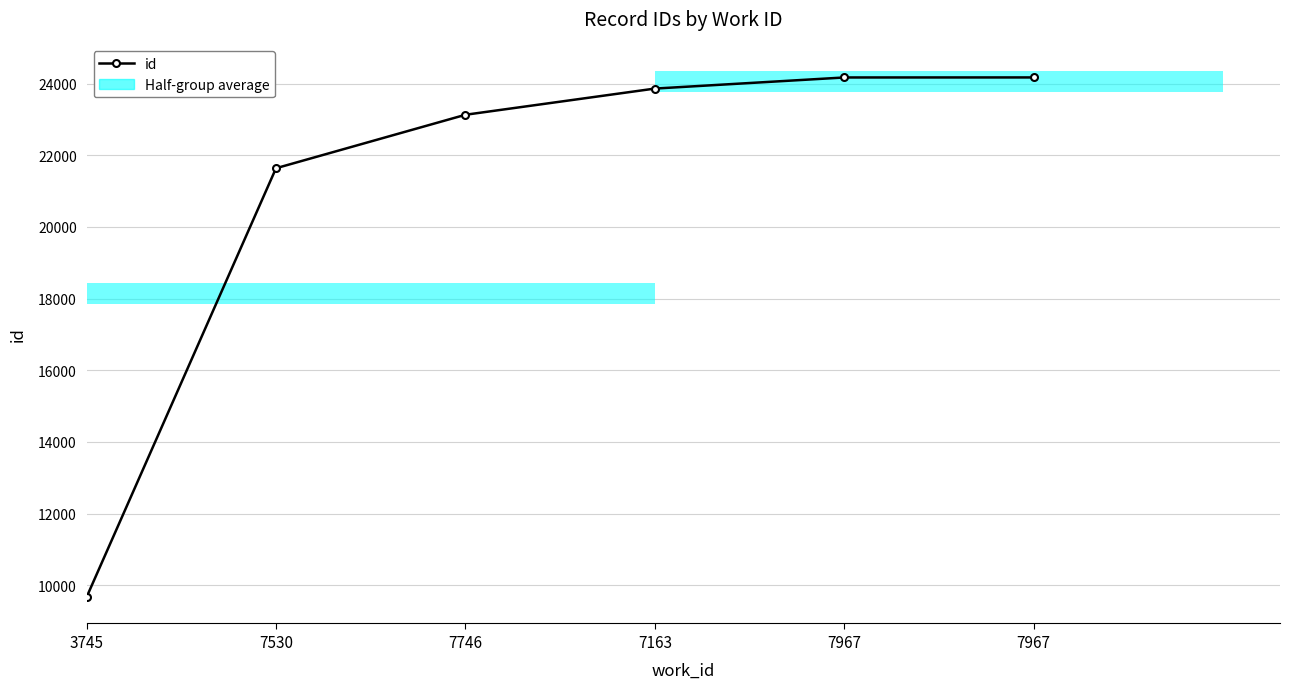

Reading left to right, what are all the values shown in this chart?

3745=9669	7530=21640	7746=23132	7163=23863	7967=24173	7967=24174